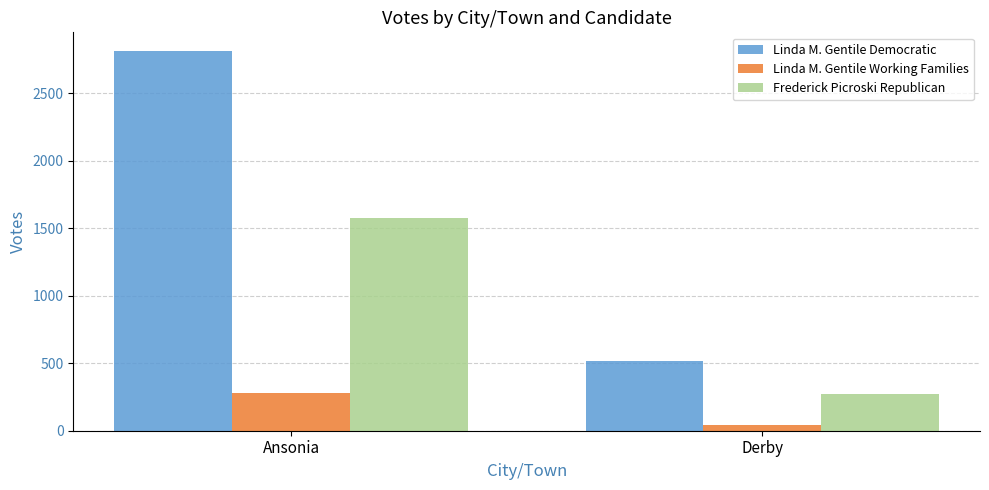

What is the minimum value for Linda M. Gentile Democratic?

513